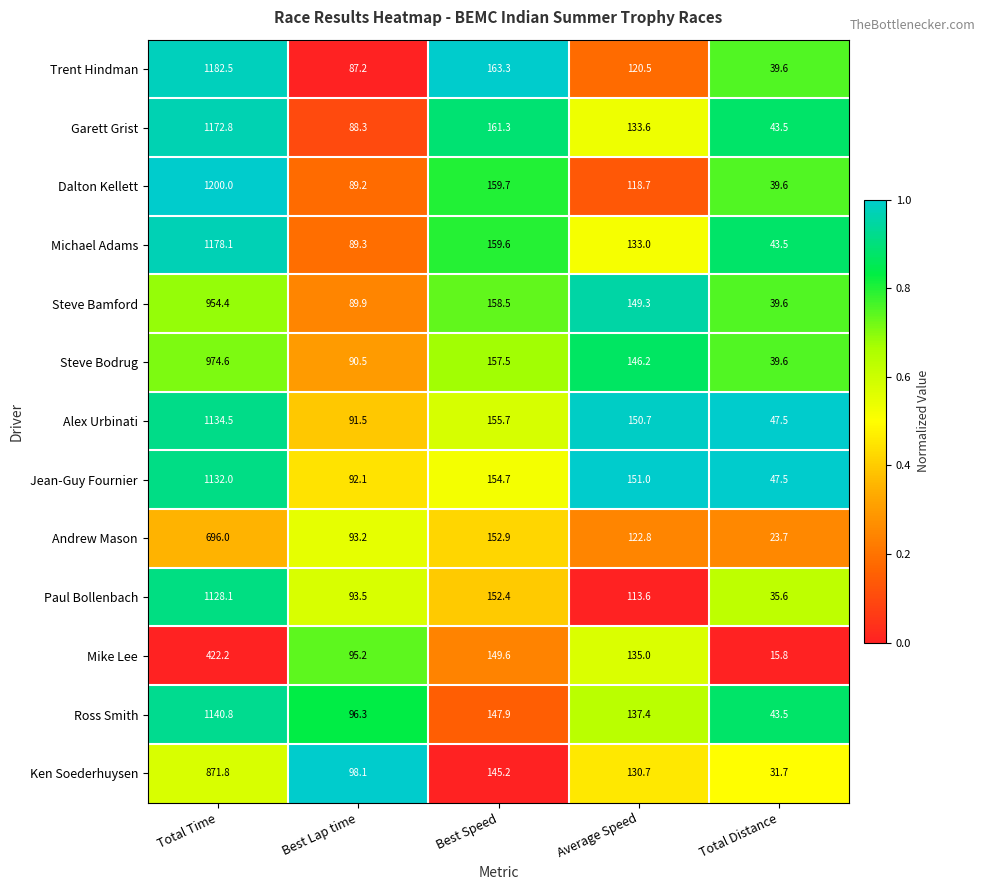

Between Average Speed and Total Distance, which series saw the biggest shift?

Mike Lee